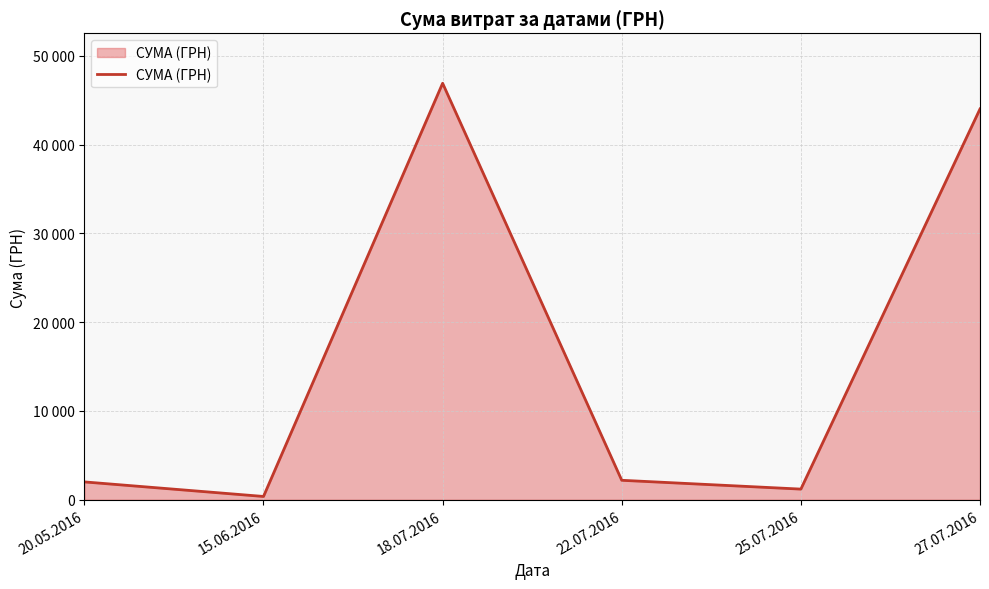

What is the label of the 3rd point from the right?

22.07.2016